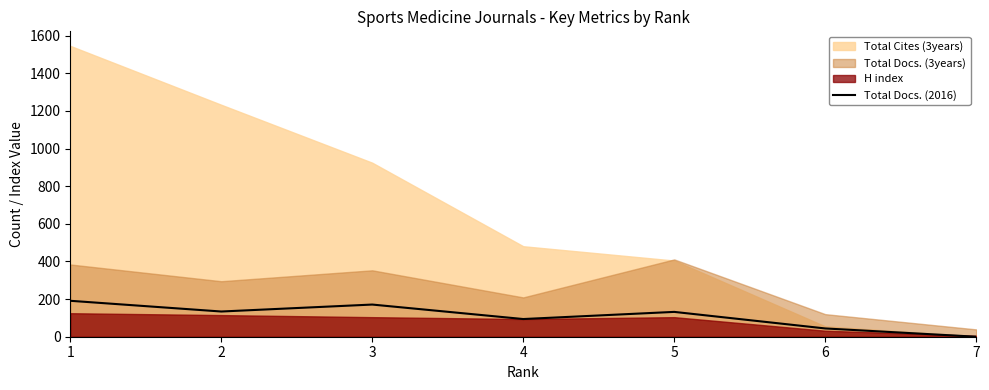

Reading left to right, what are all the values shown in this chart?

1=191	2=134	3=171	4=94	5=132	6=44	7=0